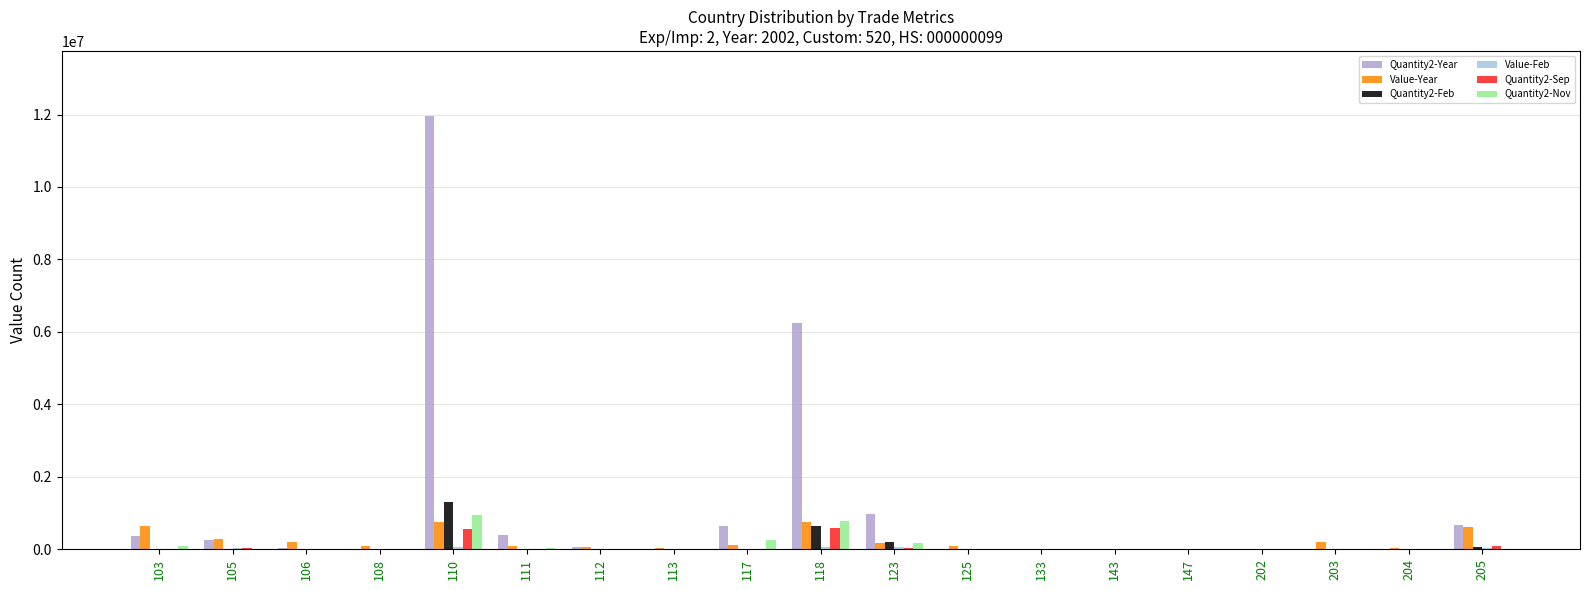

What is the total value across all series at 205?

1461462